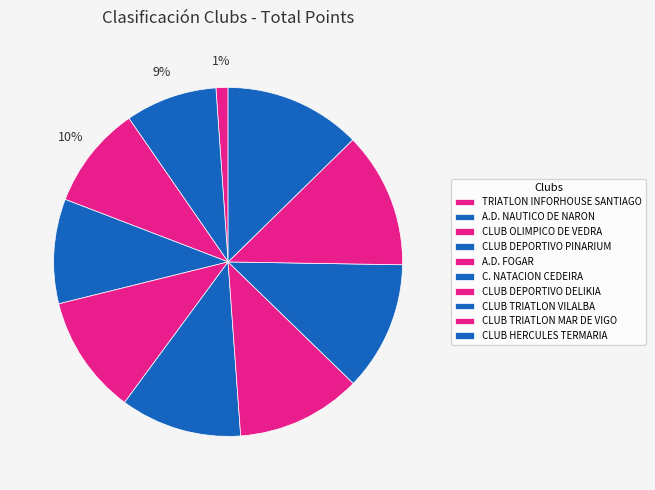

Which slice is the largest?

CLUB HERCULES TERMARIA